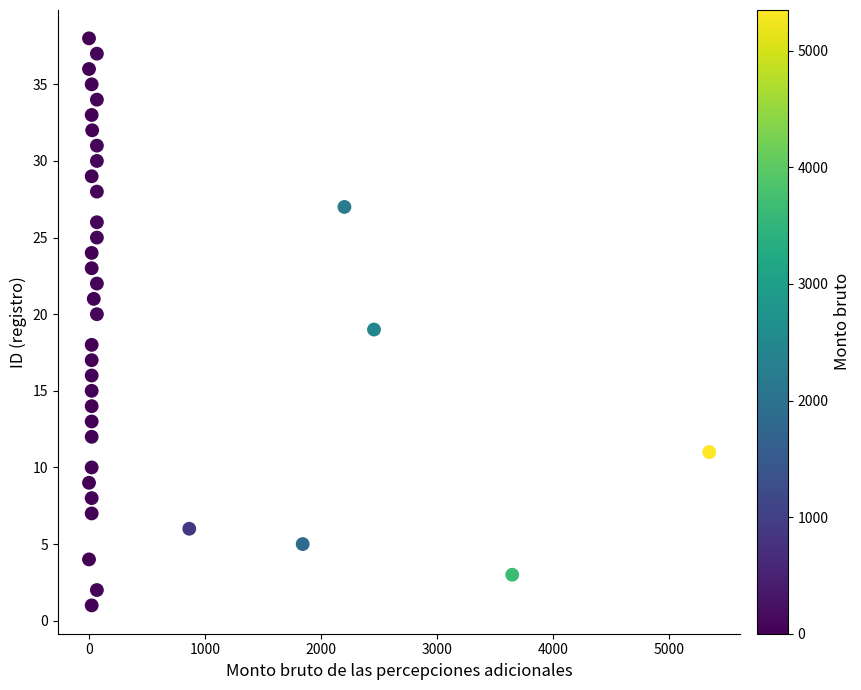

What is the range of Y values (max minus min)?

37